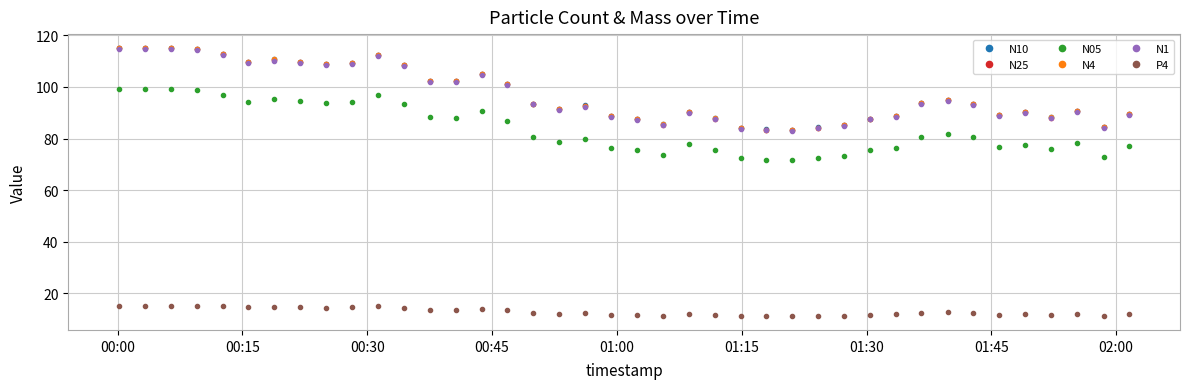

What is the lowest value of the N10 series?

83.2